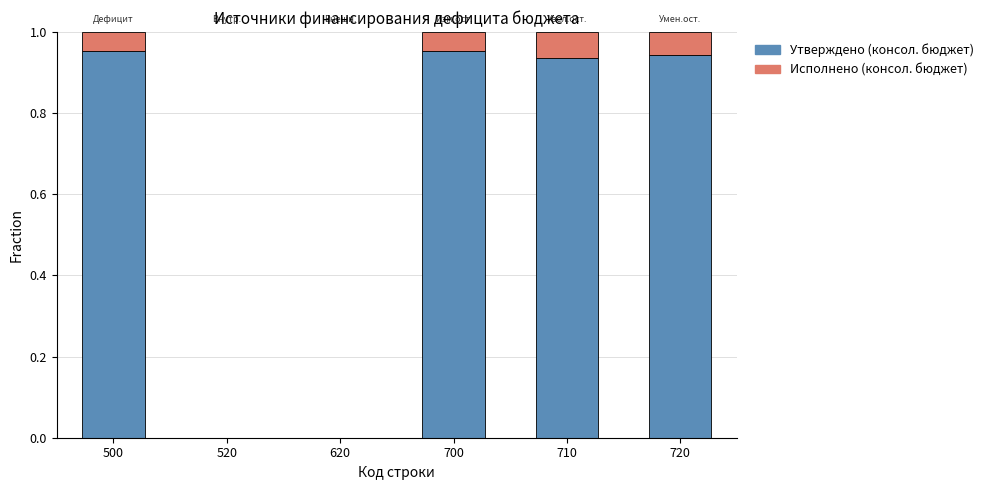

True or false: Утверждено (консол. бюджет) has a value of 0.5 at 720.

False